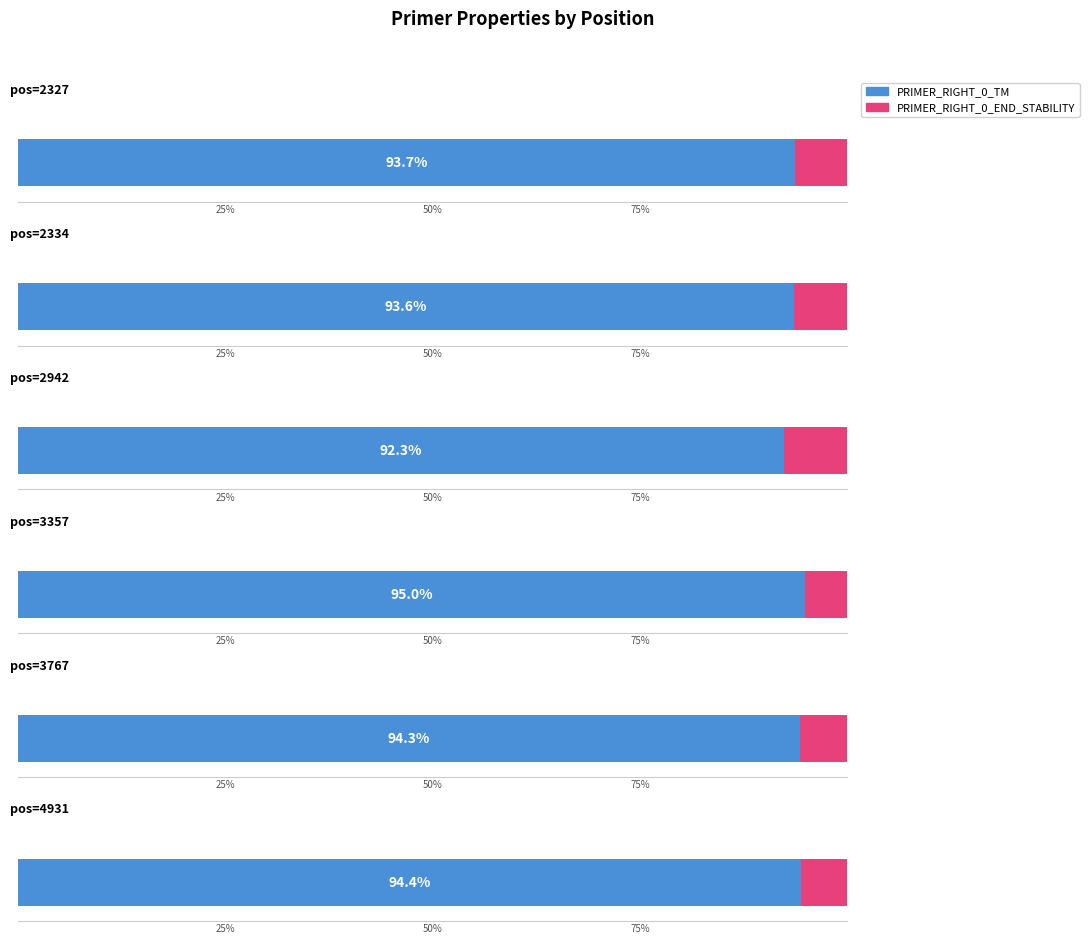

Between 3357 and 3767, which series saw the biggest shift?

PRIMER_RIGHT_0_TM